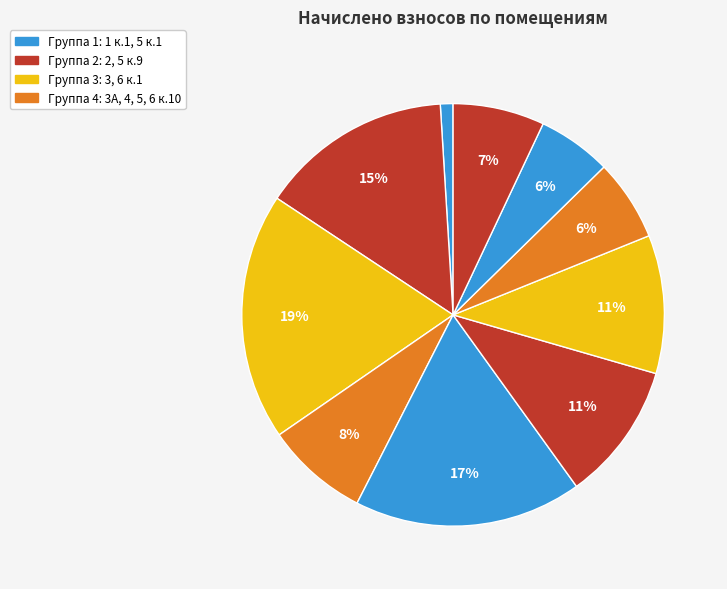

Rank the categories by value from lowest to highest.

1 к.1, 6 к.1, 5 к.9, 6 к.10, 3А, 5, 5 к.1, 2, 4, 3